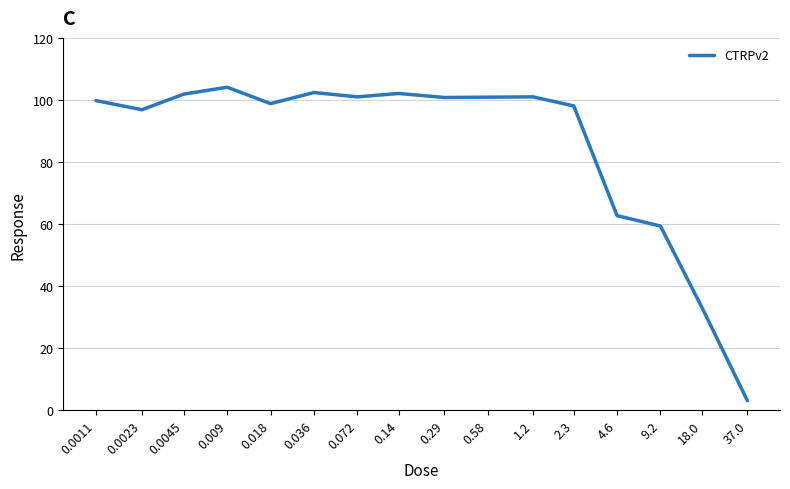

What is the maximum value shown in the chart?

104.1